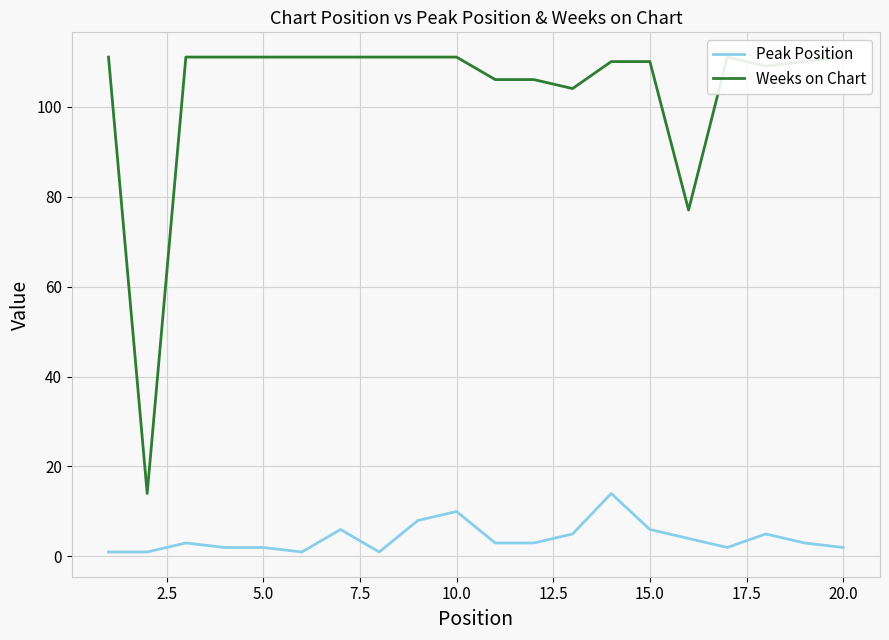

Which series has the largest total across all categories?

Weeks on Chart